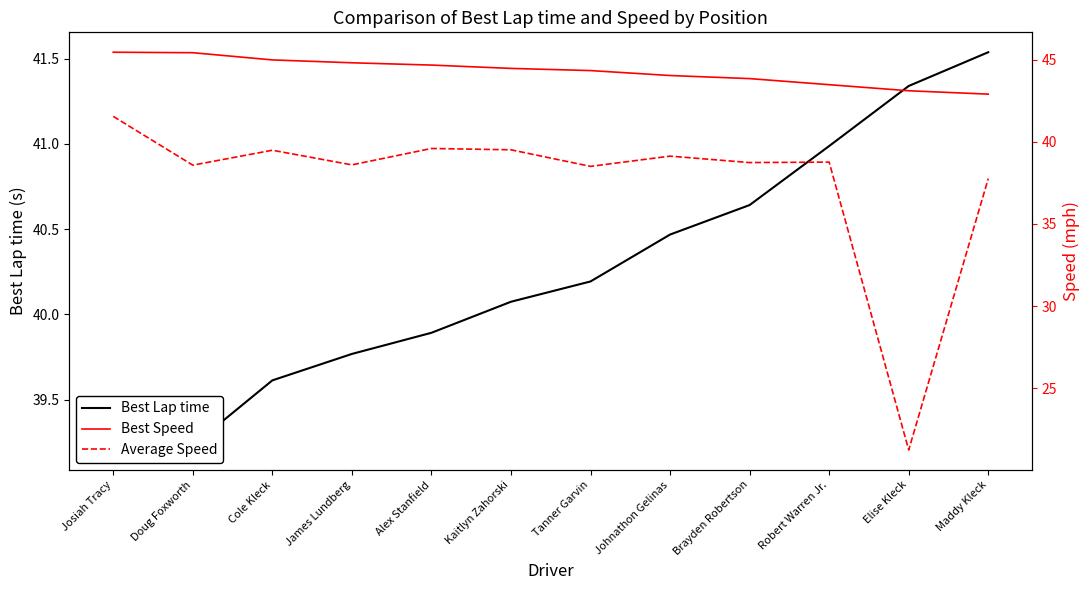

At how many categories does at least one series exceed 28?

12